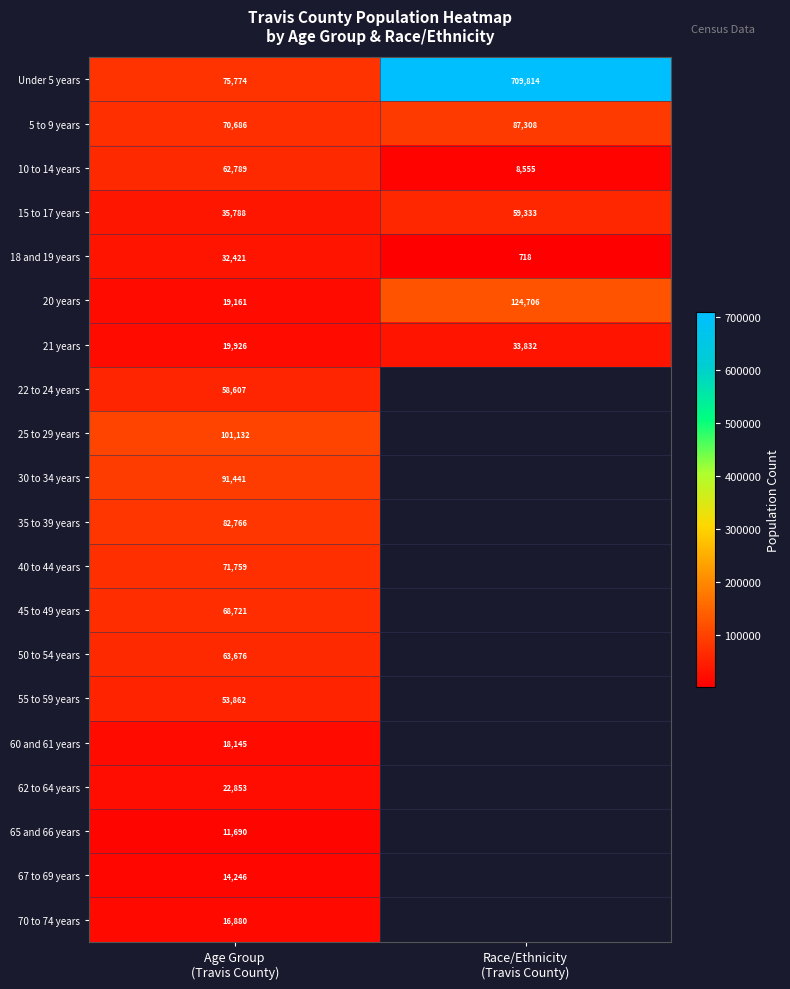

What is the lowest value of the 20 years series?

19161